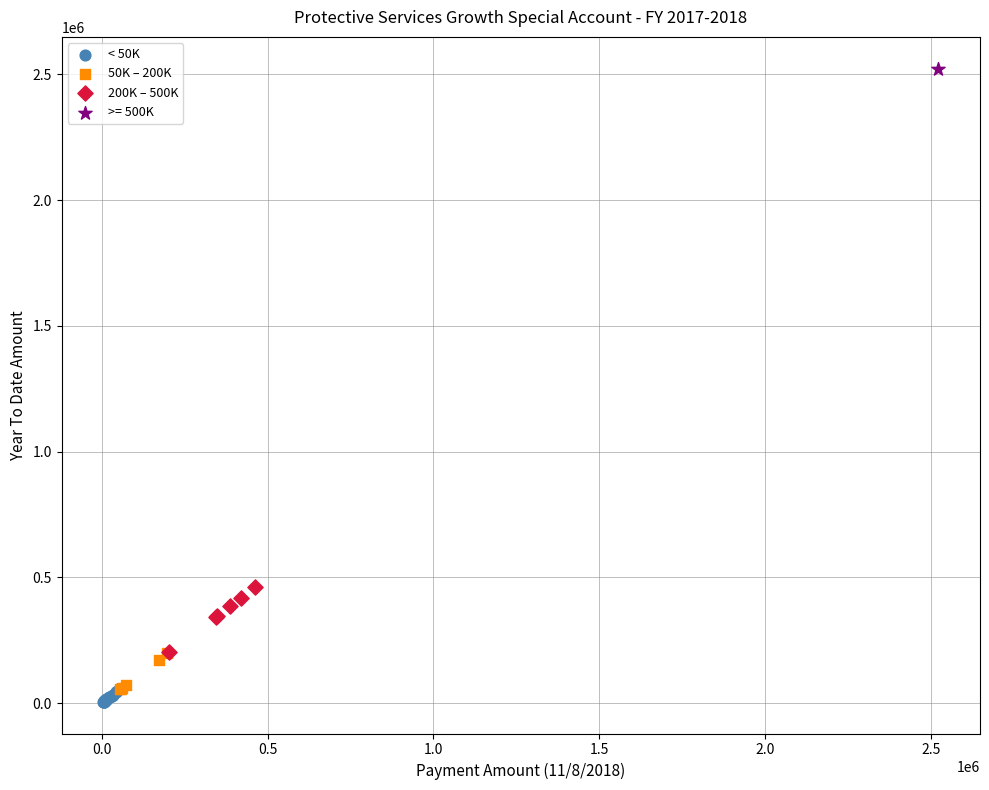

Which series contains the highest Y value?

>= 500K